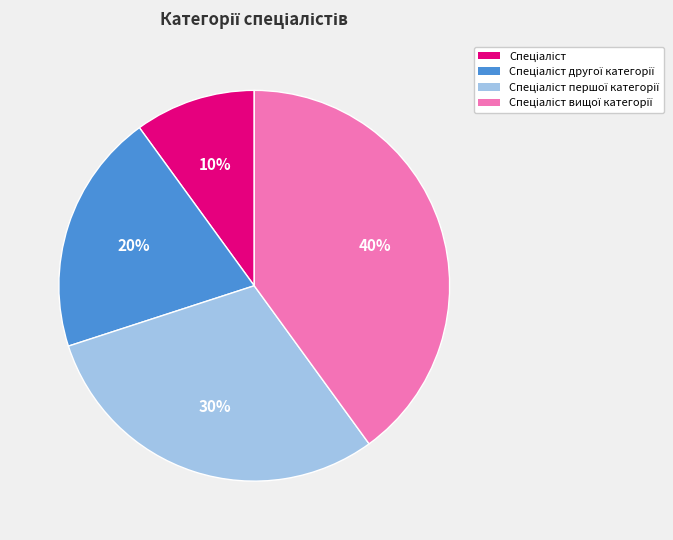

Does any single category account for the majority?

No